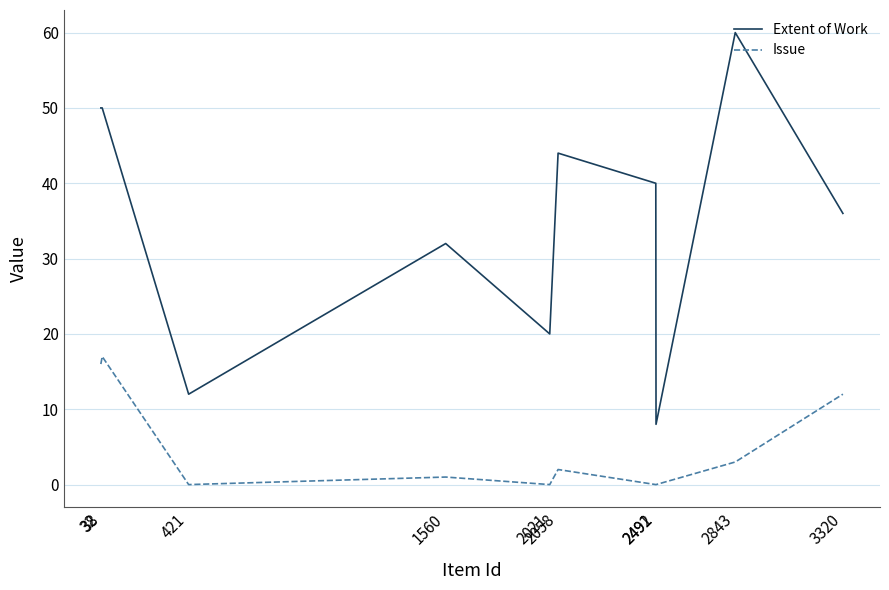

Which series has the largest total across all categories?

Extent of Work